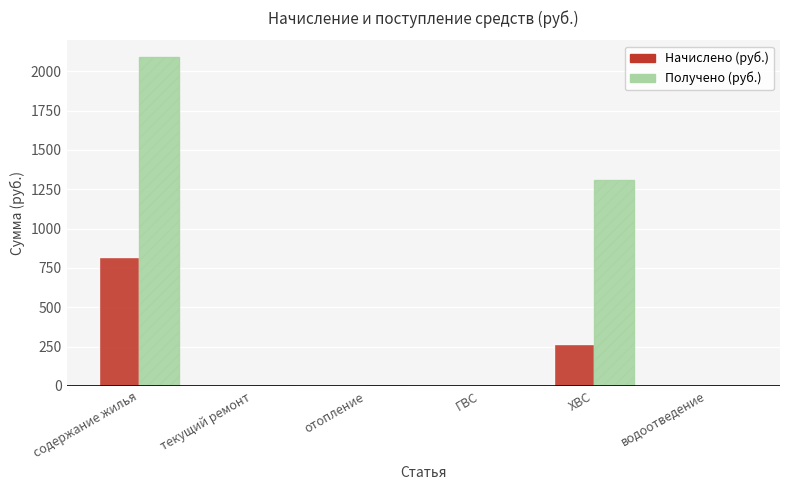

Between содержание жилья and ХВС, which series saw the biggest shift?

Получено (руб.)